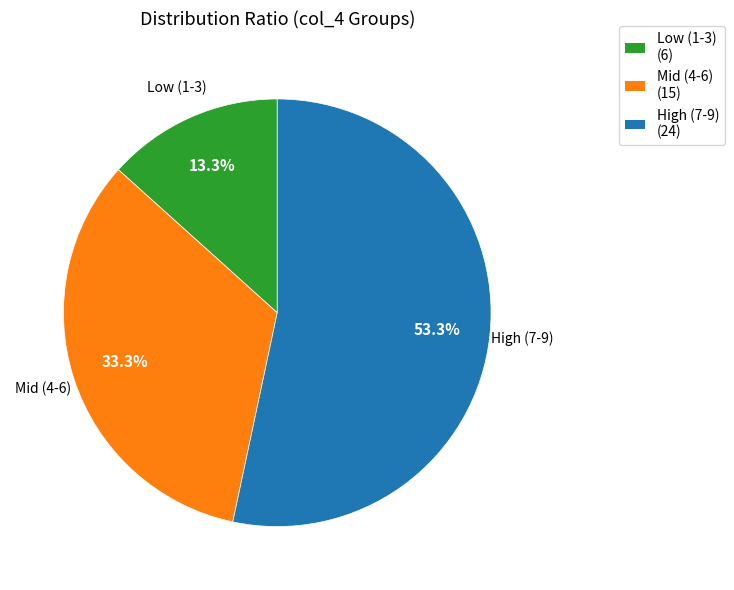

Is there a majority slice in this chart?

Yes